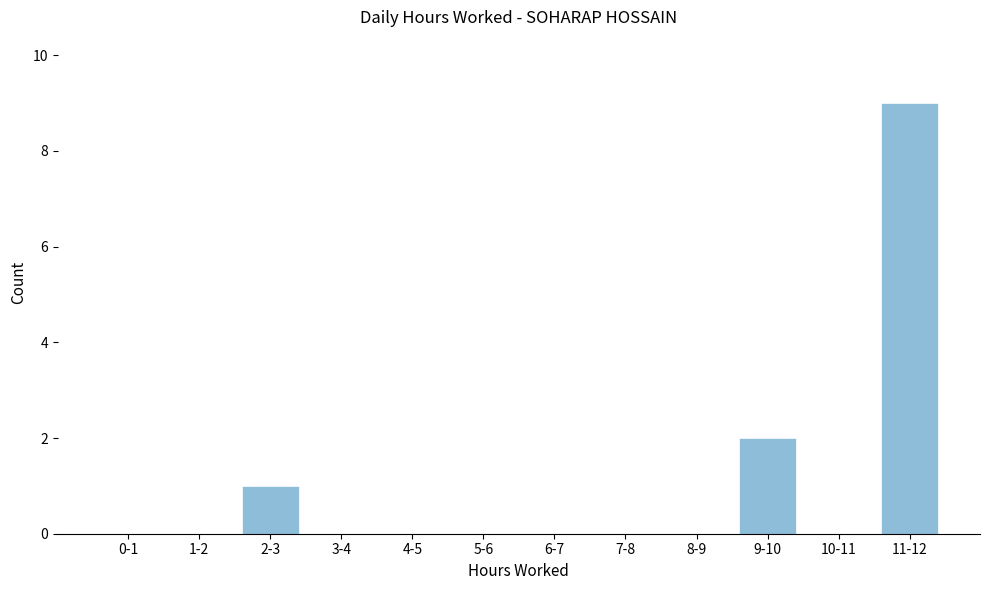

Reading left to right, extract all data points from this chart.

0-1=0	1-2=0	2-3=1	3-4=0	4-5=0	5-6=0	6-7=0	7-8=0	8-9=0	9-10=2	10-11=0	11-12=9